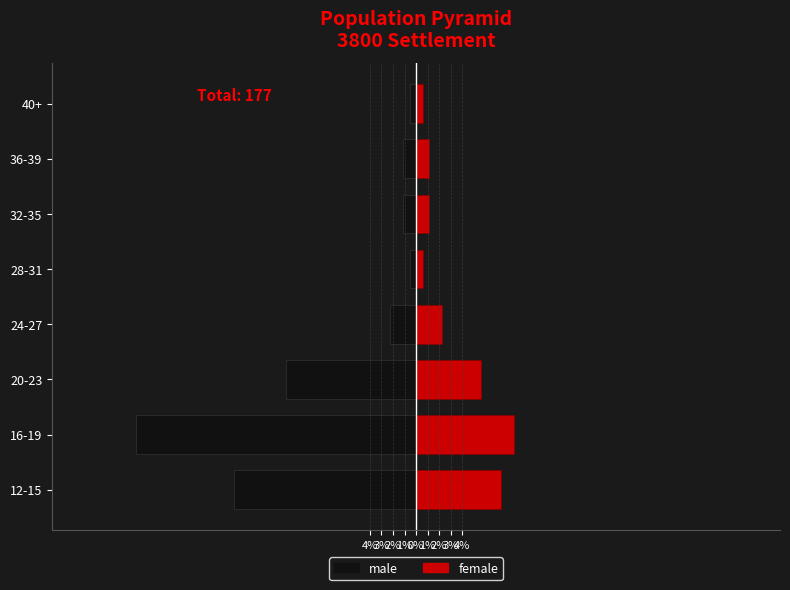

What is the average value of the male series?

-7.1